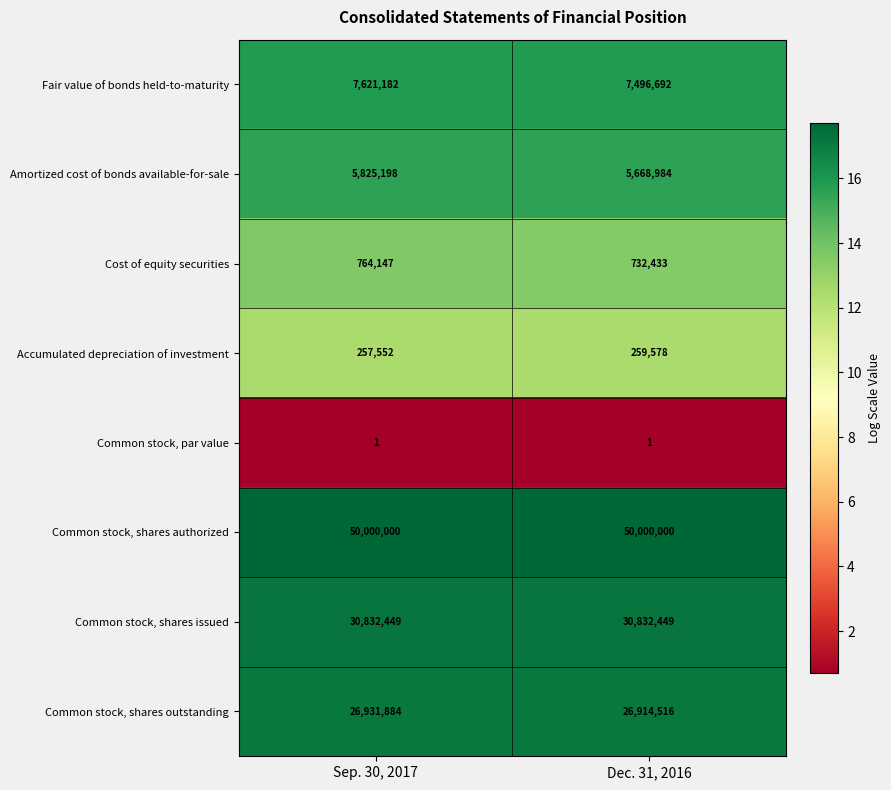

At which category is the sum across all series the highest?

Sep. 30, 2017